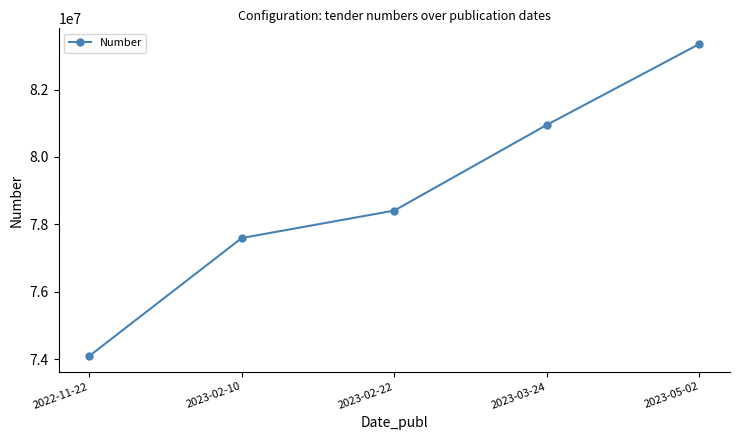

The value at 2023-02-10 is 77594717. True or false?

True